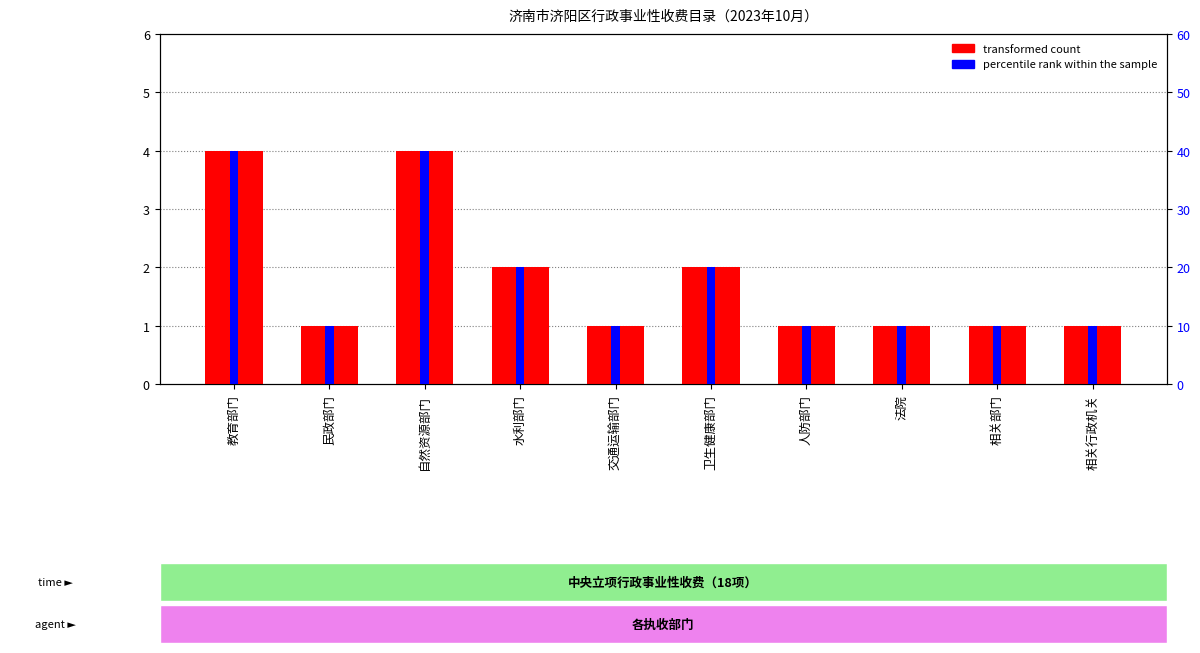

How many groups of bars are there?

10